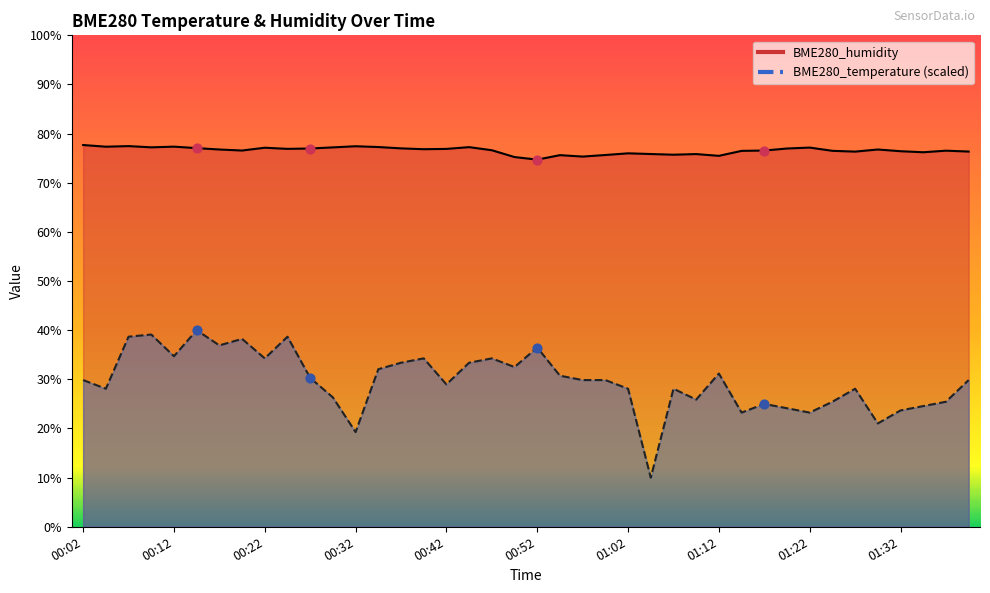

Which series reaches the minimum Y coordinate?

BME280_temperature